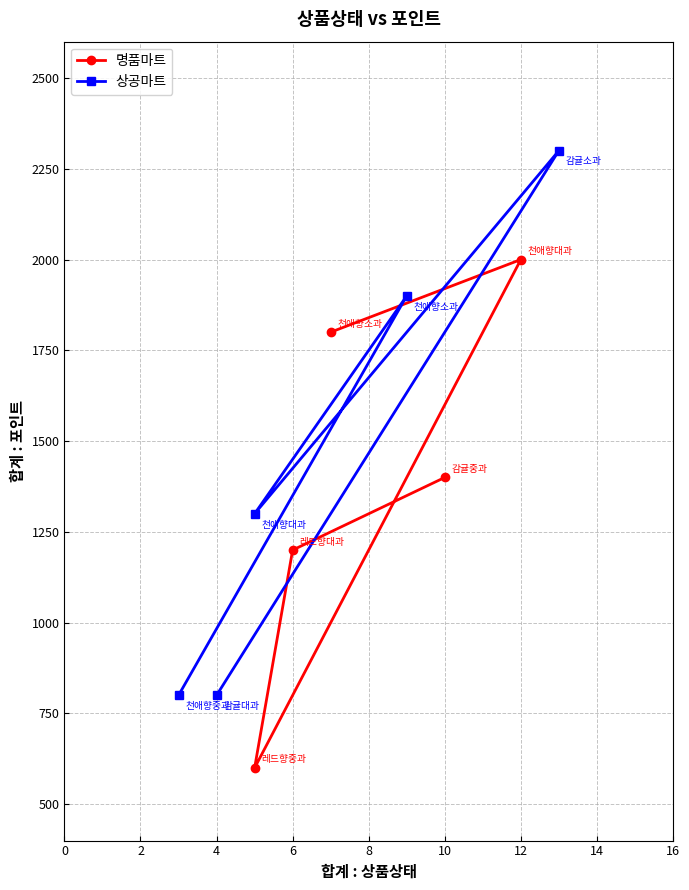

What is the highest value of the 명품마트 series?

2000